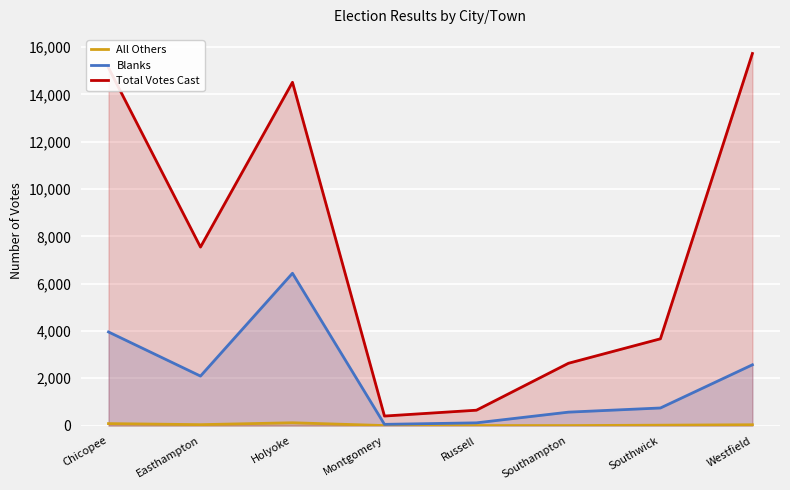

True or false: Blanks and Total Votes Cast intersect in this chart.

False